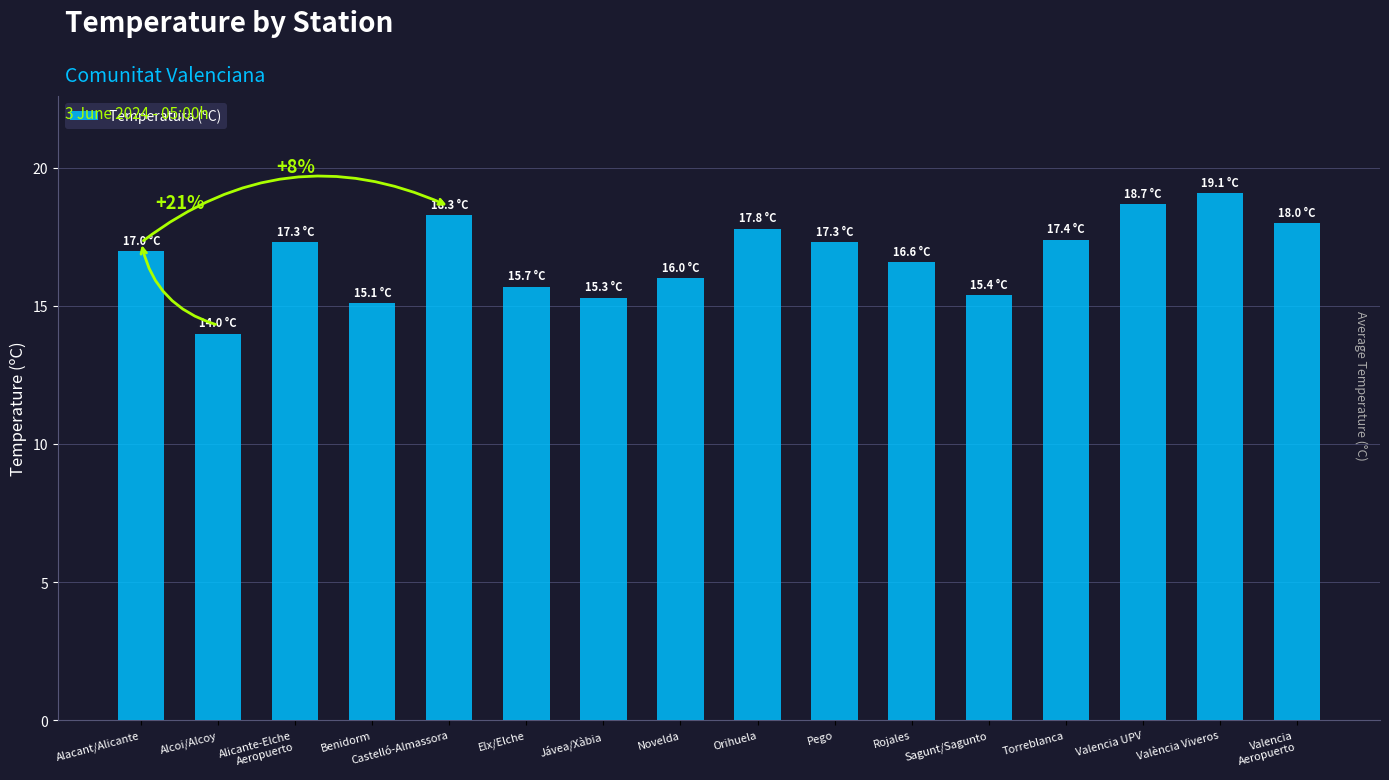

Reading right to left, list all the values displayed in this chart.

18.0	19.1	18.7	17.4	15.4	16.6	17.3	17.8	16.0	15.3	15.7	18.3	15.1	17.3	14.0	17.0